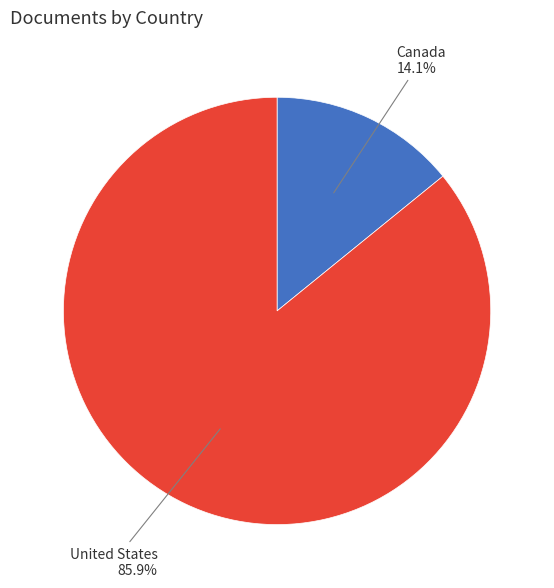

The Canada slice represents 20% of the pie. True or false?

False